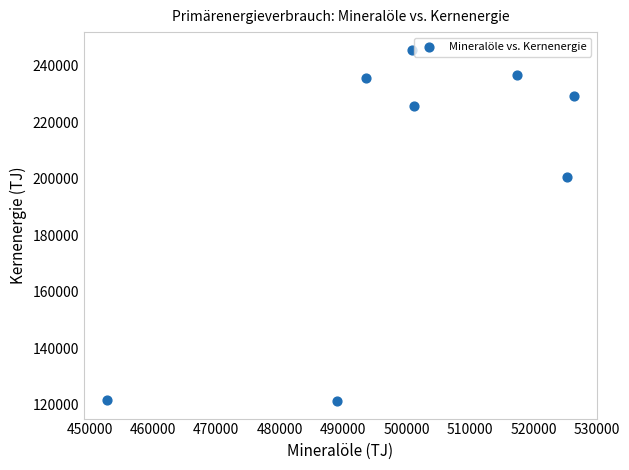

What Y value in the scatter plot is closest to 183437?

200668.7